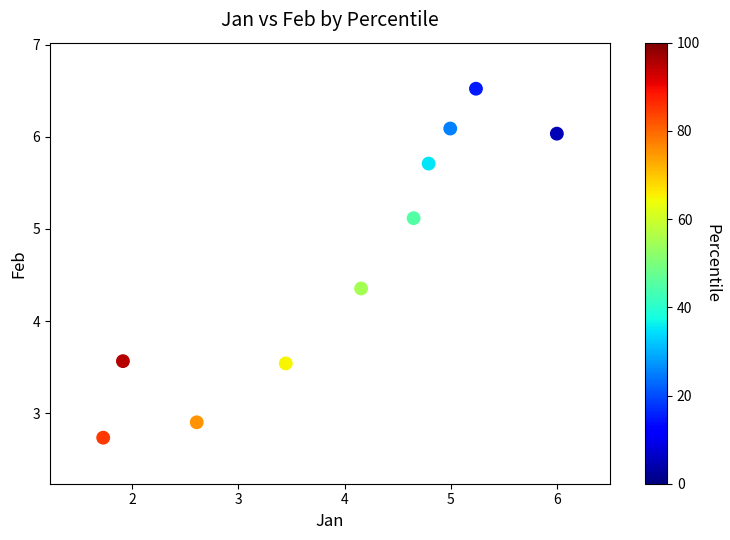

What is the average Y value?

4.7